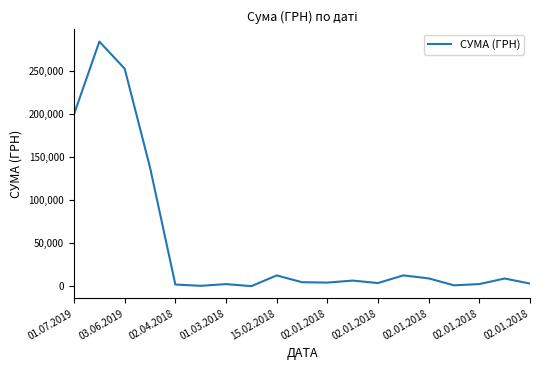

What is the greatest value displayed?

284046.8